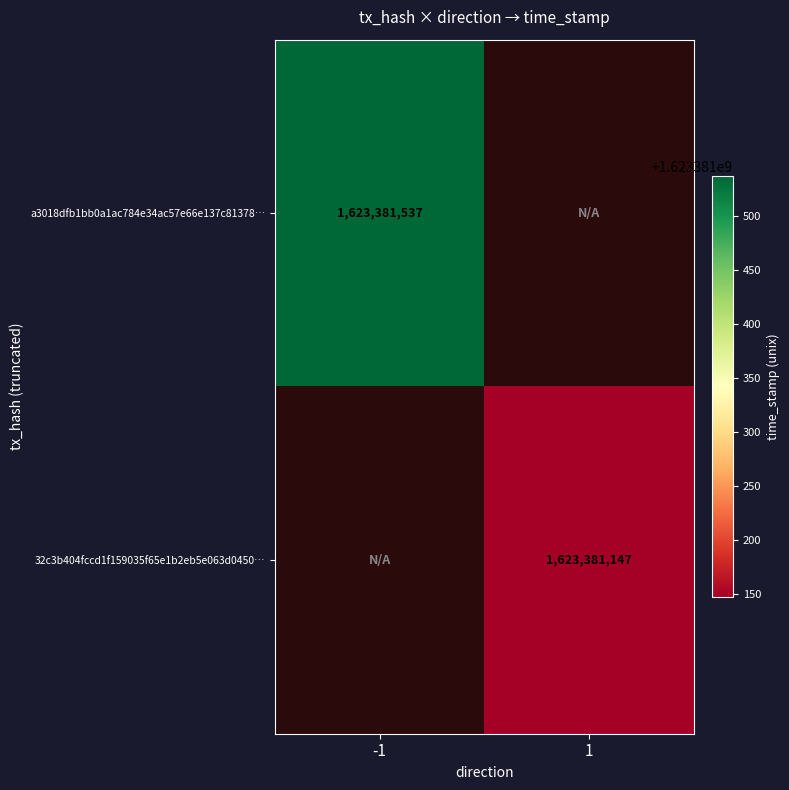

Reading left to right, list all the values displayed in this chart.

a3018dfb1bb0a1ac784e34ac57e66e137c81378: -1=1623381537	1=0
32c3b404fccd1f159035f65e1b2eb5e063d0450: -1=0	1=1623381147